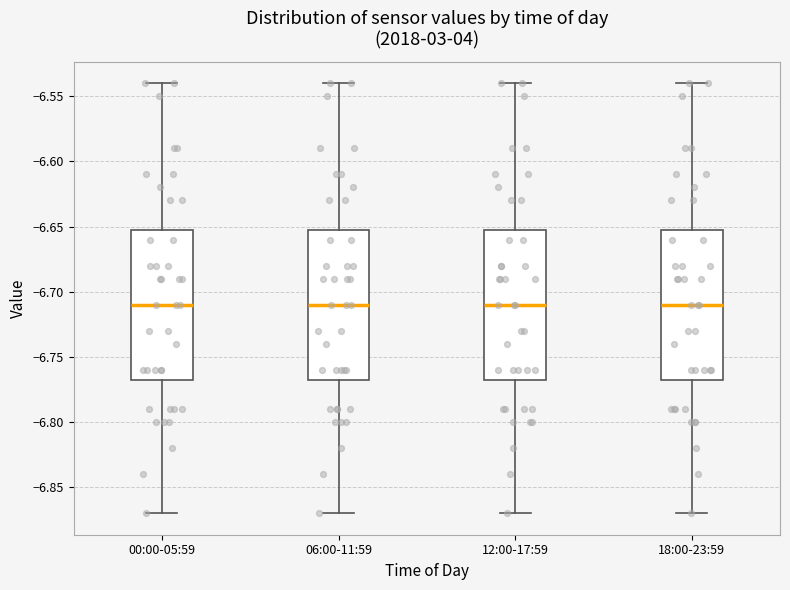

Reading left to right, transcribe this box plot: for each box, give where its median line is, the range the box spans, and where its two whiskers end, as read against the y-axis. The values are not printed on the chart, so give them approximately, as read against the axis.

00:00-05:59: median -6.710, box -6.765 to -6.650, whiskers -6.870 to -6.540
06:00-11:59: median -6.710, box -6.765 to -6.650, whiskers -6.870 to -6.540
12:00-17:59: median -6.710, box -6.765 to -6.650, whiskers -6.870 to -6.540
18:00-23:59: median -6.710, box -6.765 to -6.650, whiskers -6.870 to -6.540